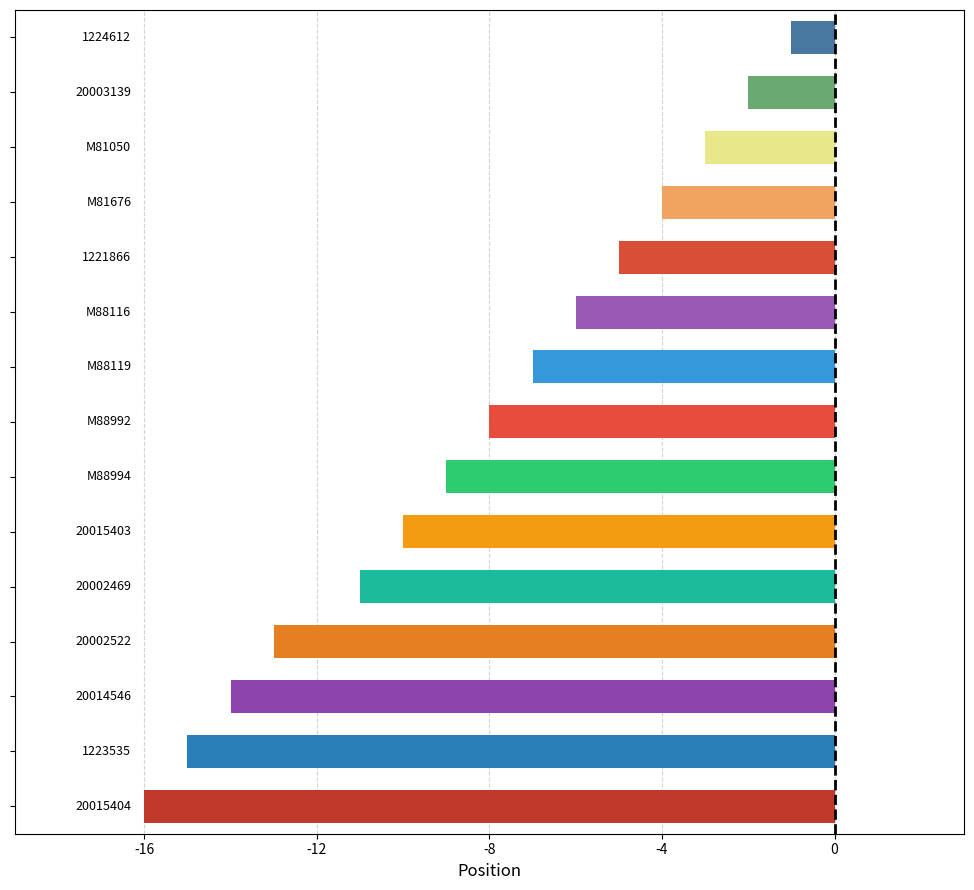

Does the chart contain any negative values?

Yes